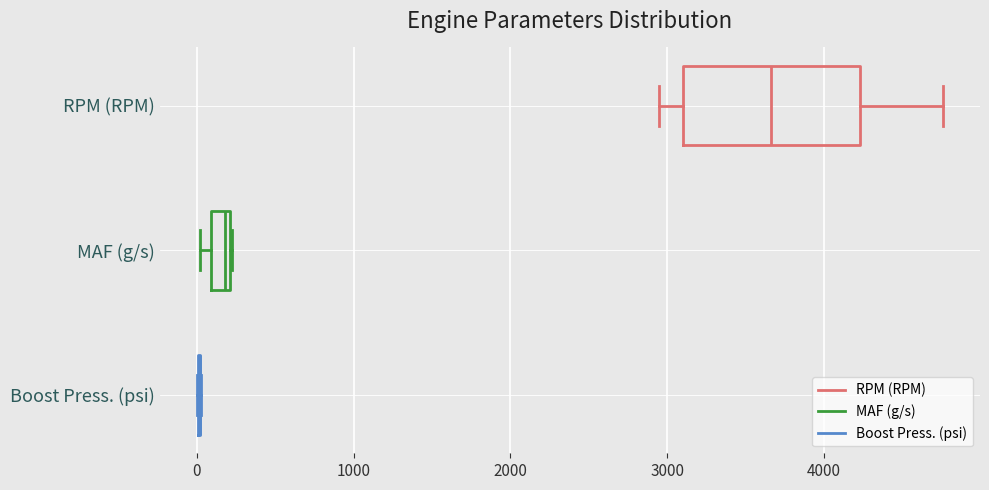

Comparing the boxes themselves (not the whiskers), which one is the widest?

RPM (RPM)